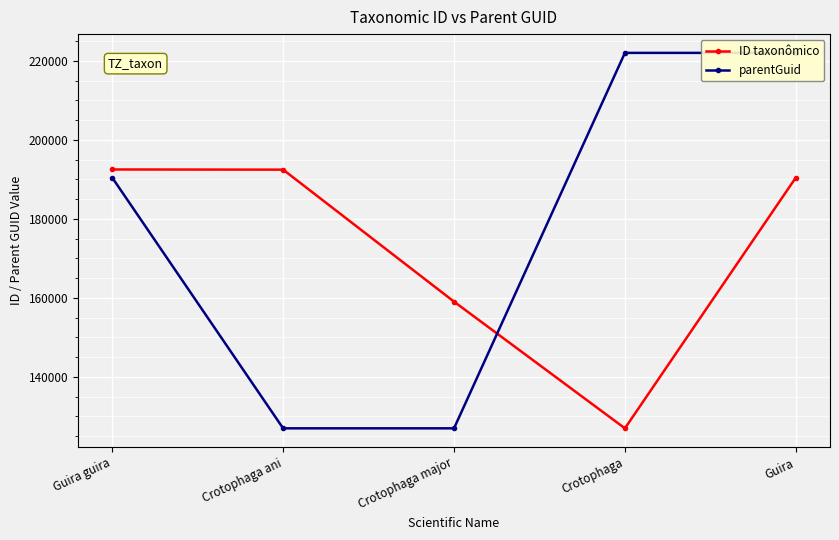

Count the number of data series in this chart.

2